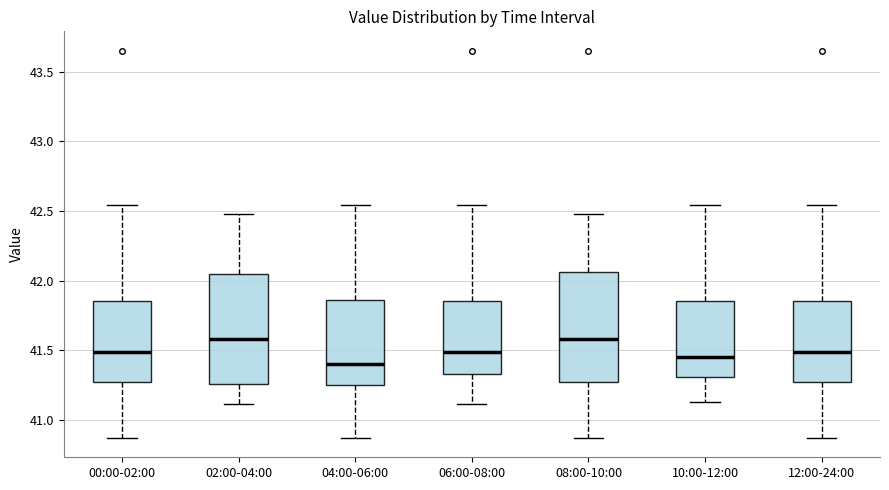

Reading left to right, read every box against the y-axis: the position of its median line, the range the box covers, and the ends of its whiskers. The values are not printed on the chart, so give them approximately, as read against the axis.

00:00-02:00: median 41.50, box 41.25 to 41.85, whiskers 40.85 to 42.55
02:00-04:00: median 41.60, box 41.25 to 42.05, whiskers 41.10 to 42.50
04:00-06:00: median 41.40, box 41.25 to 41.85, whiskers 40.85 to 42.55
06:00-08:00: median 41.50, box 41.35 to 41.85, whiskers 41.10 to 42.55
08:00-10:00: median 41.60, box 41.25 to 42.05, whiskers 40.85 to 42.50
10:00-12:00: median 41.45, box 41.30 to 41.85, whiskers 41.15 to 42.55
12:00-24:00: median 41.50, box 41.25 to 41.85, whiskers 40.85 to 42.55